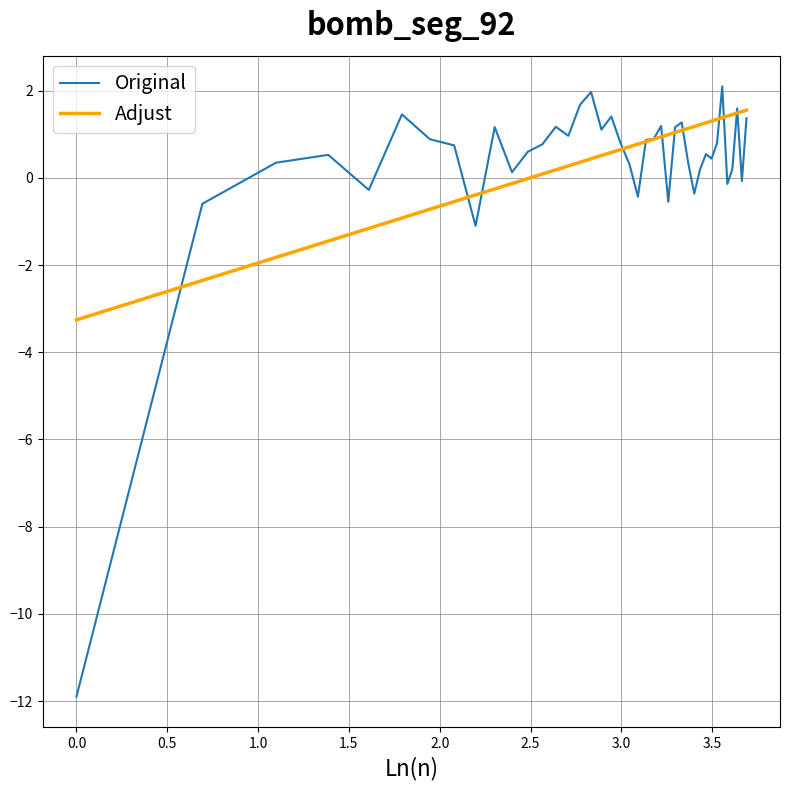

What is the maximum value for Original?

2.1